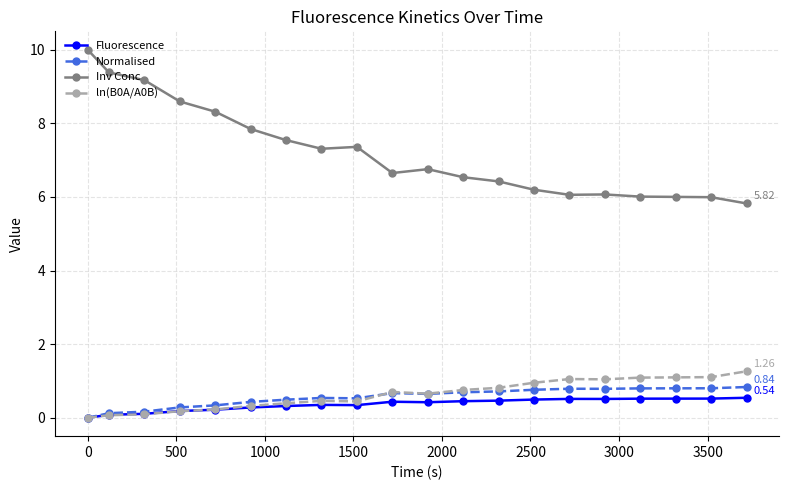

True or false: Inv Conc and Fluorescence cross at least once.

False